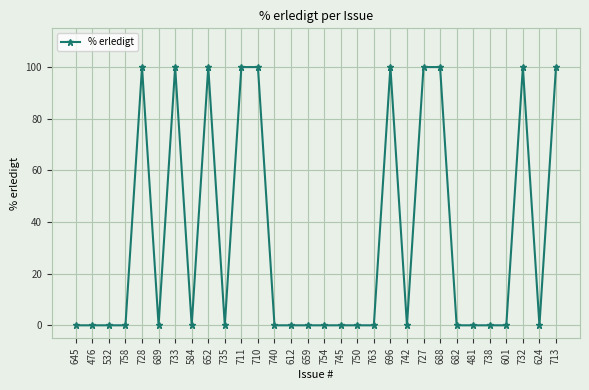

Between 738 and 688, which is larger?

688